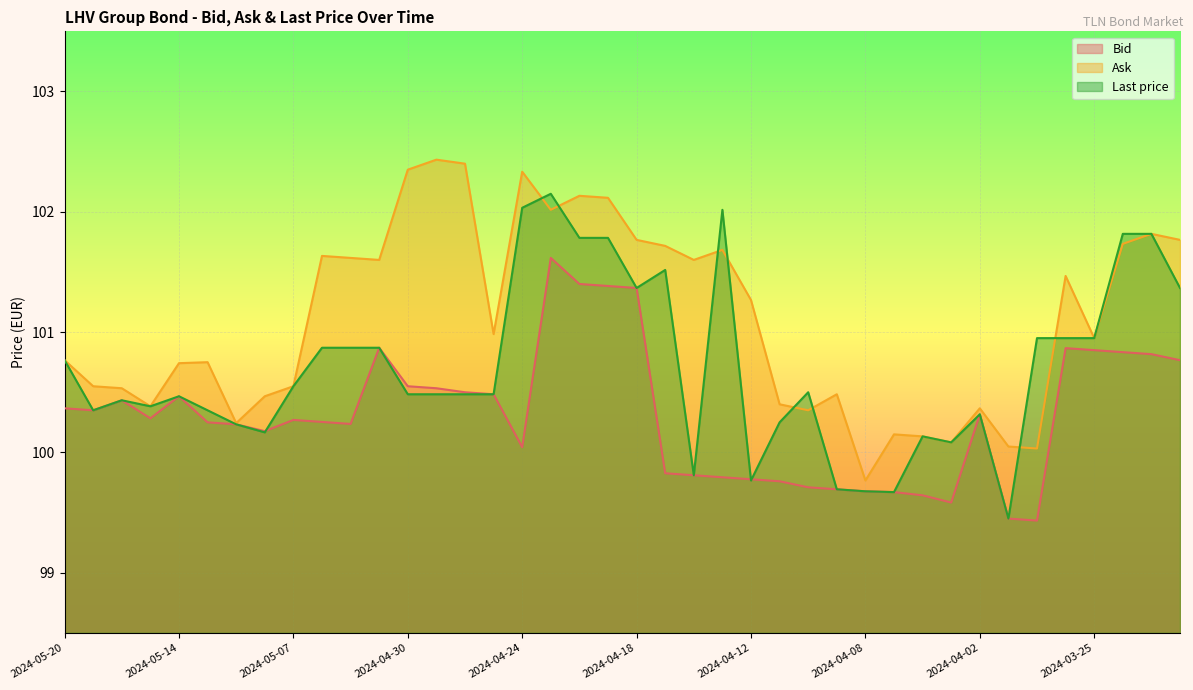

Which series changed the most between 2024-05-20 and 2024-04-15?

Last price